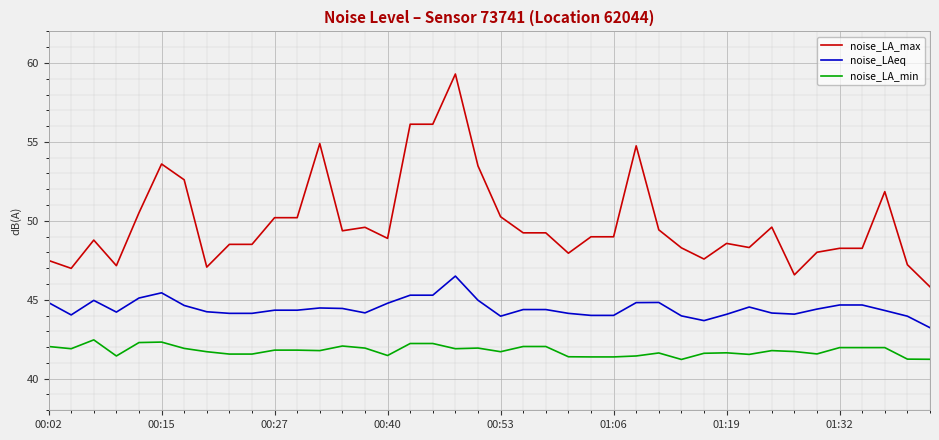

Rank the series by their average value, from lowest to highest.

noise_LA_min, noise_LAeq, noise_LA_max